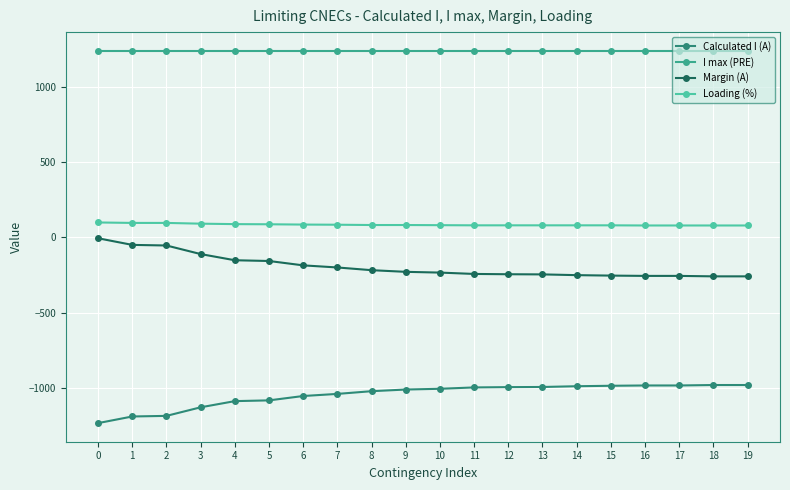

What value does the Calculated I (A) series have at 2?

-1186